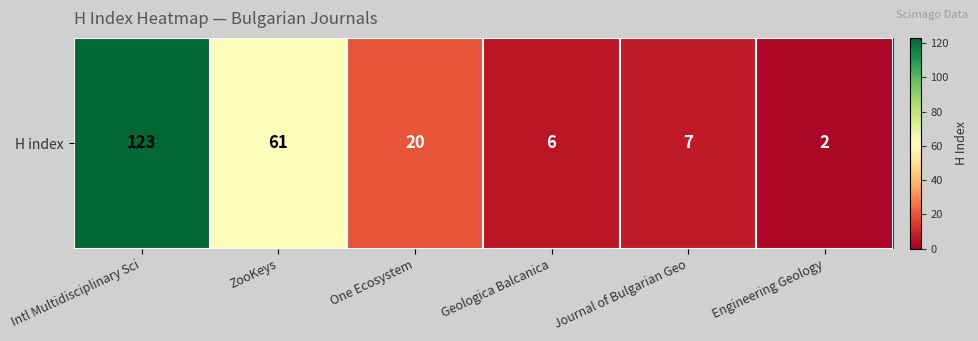

List the labels in order of value, smallest first.

Engineering Geology, Geologica Balcanica, Journal of Bulgarian Geo, One Ecosystem, ZooKeys, Intl Multidisciplinary Sci